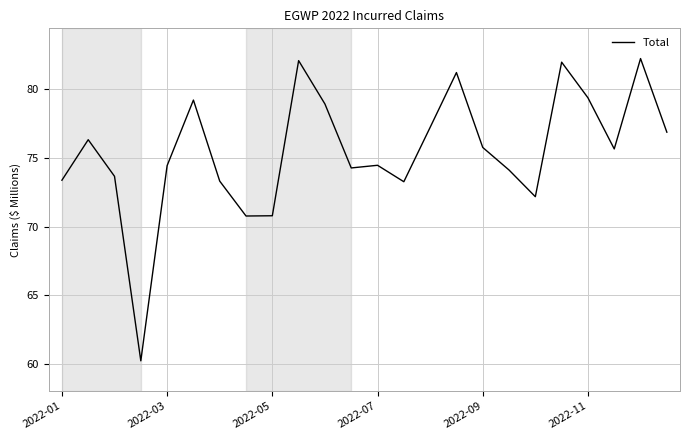

What is the maximum value shown in the chart?

82.2